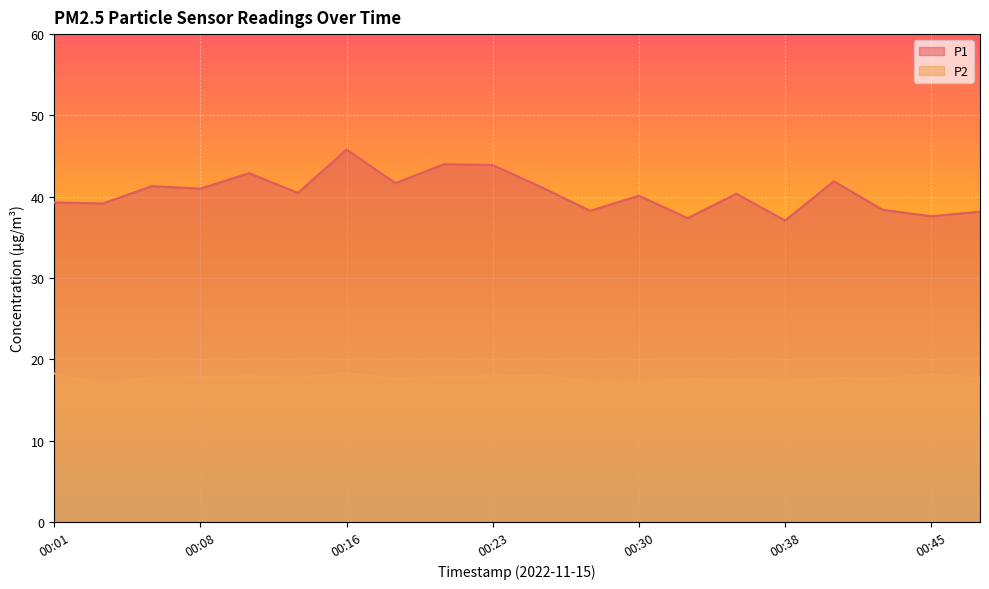

How many lines are shown in the chart?

2